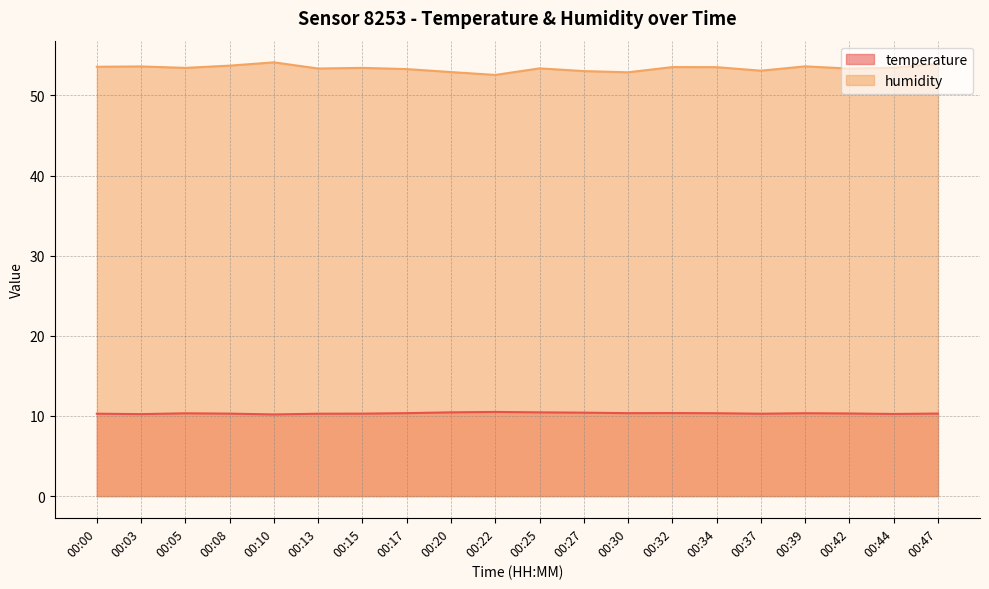

At which category does the chart reach its minimum across all series?

00:10